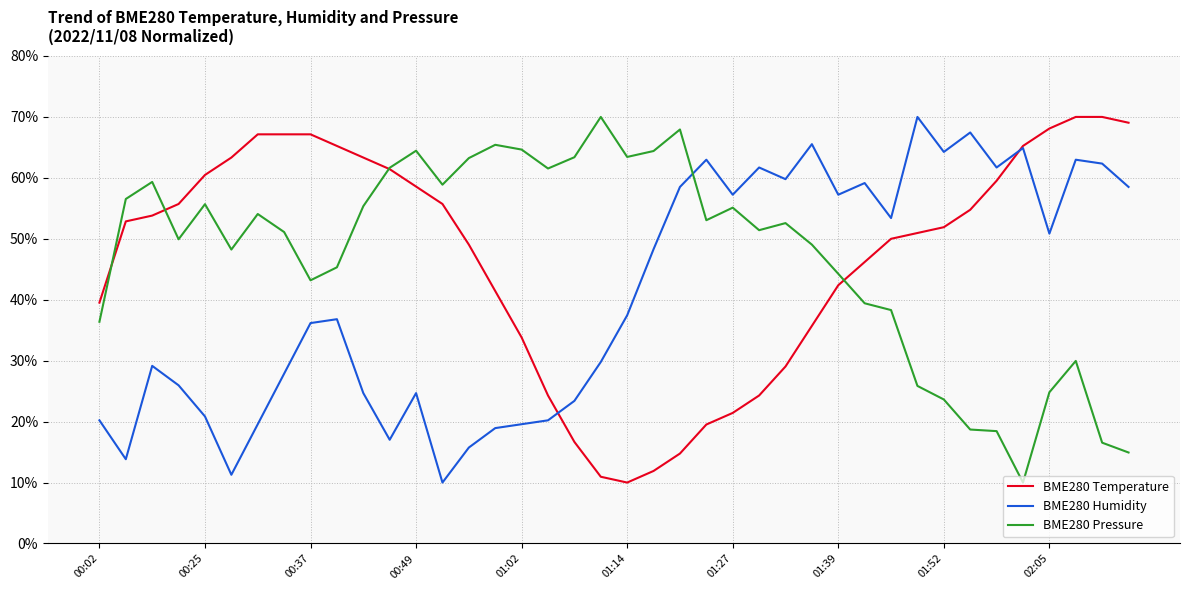

What is the maximum value shown in the chart?

70.0